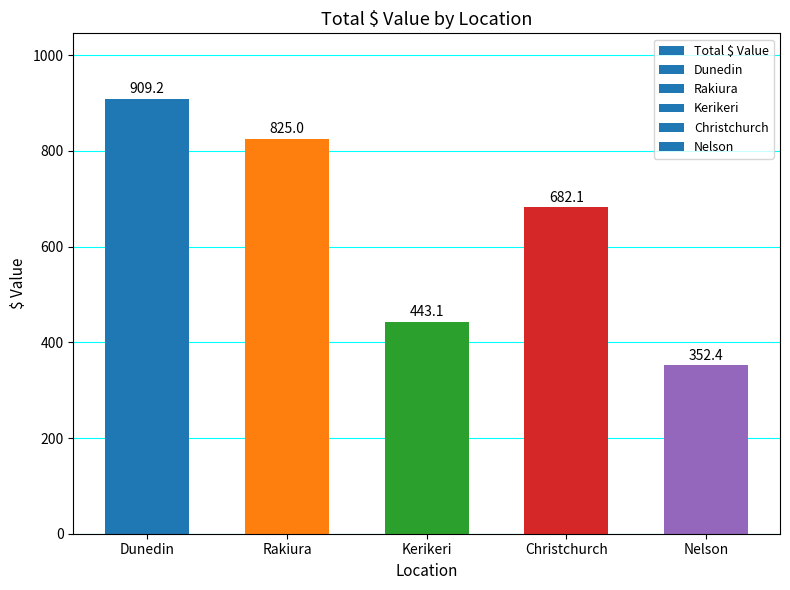

The chart shows a value of 682.1 at Christchurch. True or false?

True